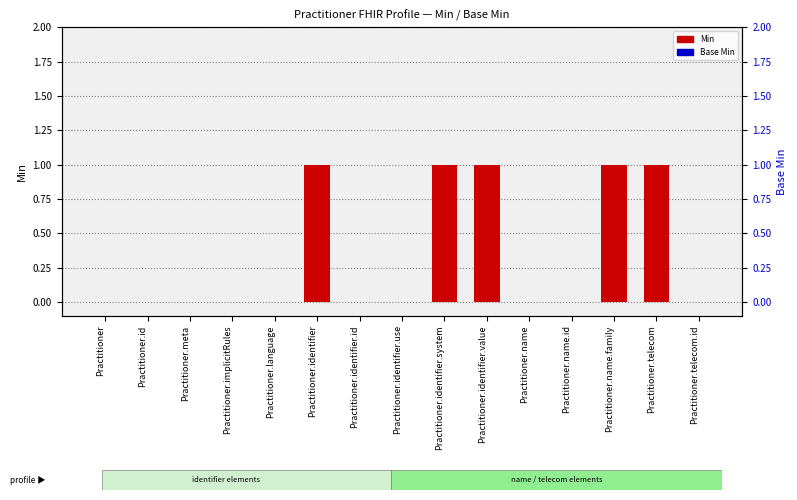

What is the total value across all series at Practitioner.identifier.system?

1